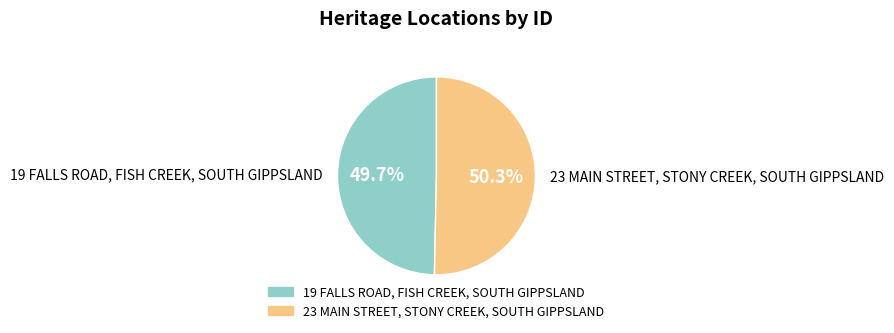

True or false: 23 MAIN STREET, STONY CREEK, SOUTH GIPPSLAND accounts for 50% of the total.

True